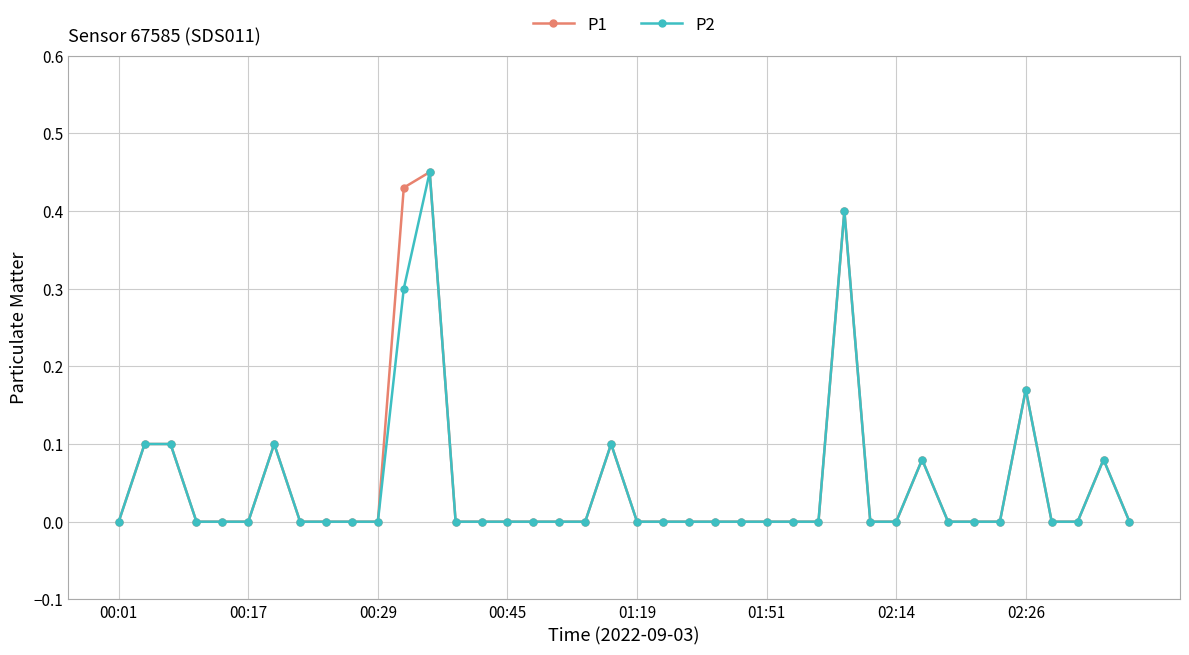

What are all the series names shown in the legend?

P1, P2